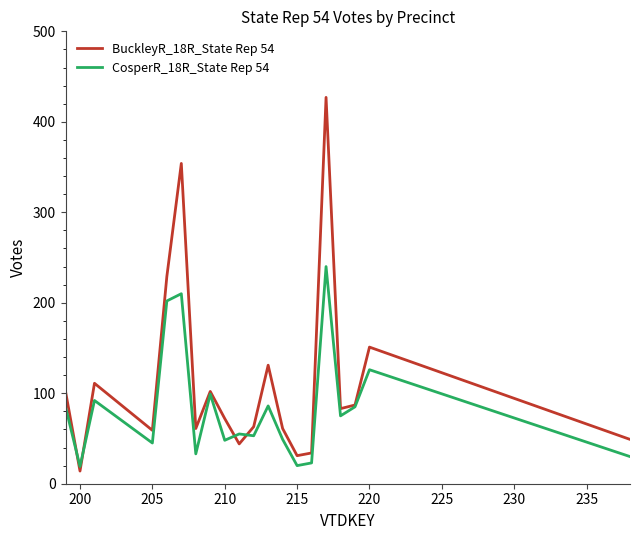

What is the minimum value shown in the chart?

14